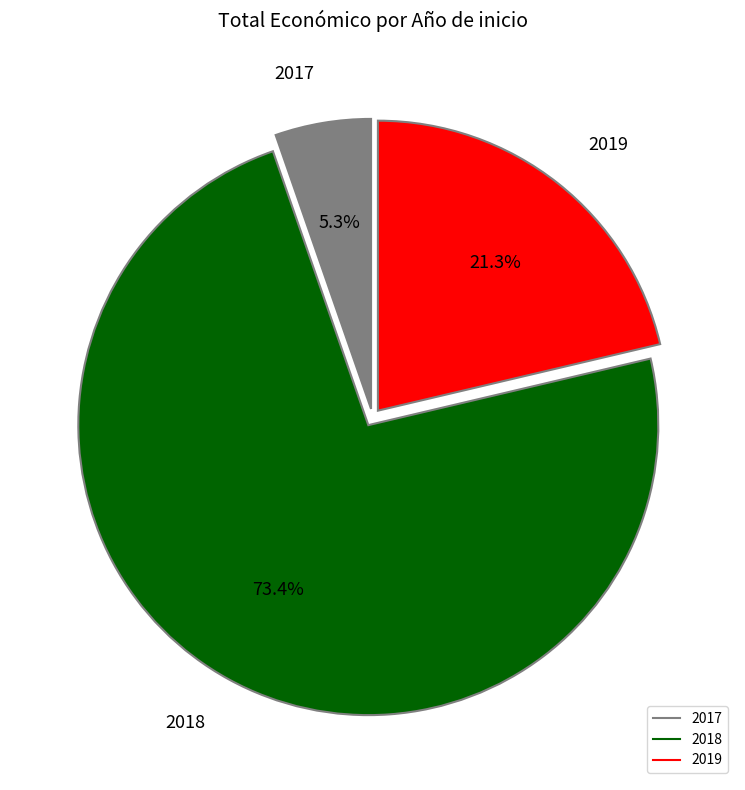

Is there a majority slice in this chart?

Yes